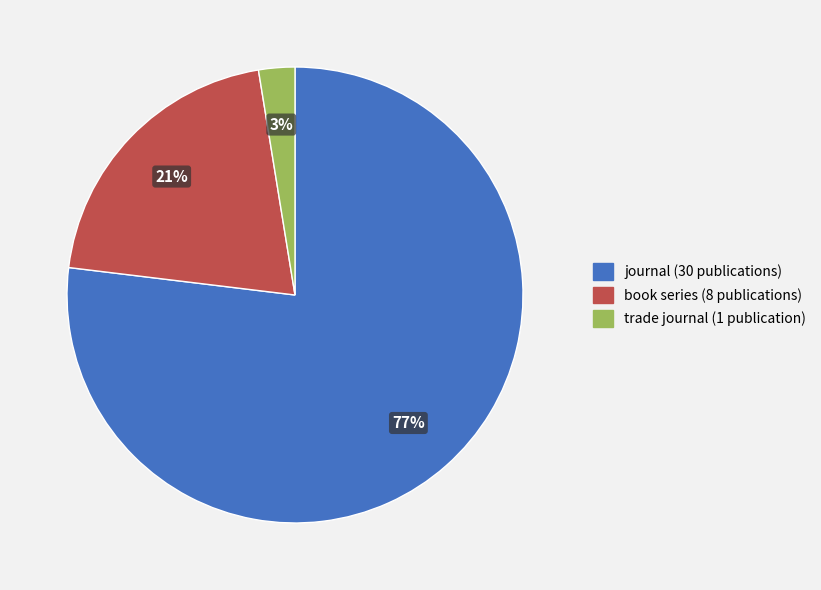

Is it true that trade journal is 3% of the pie?

True